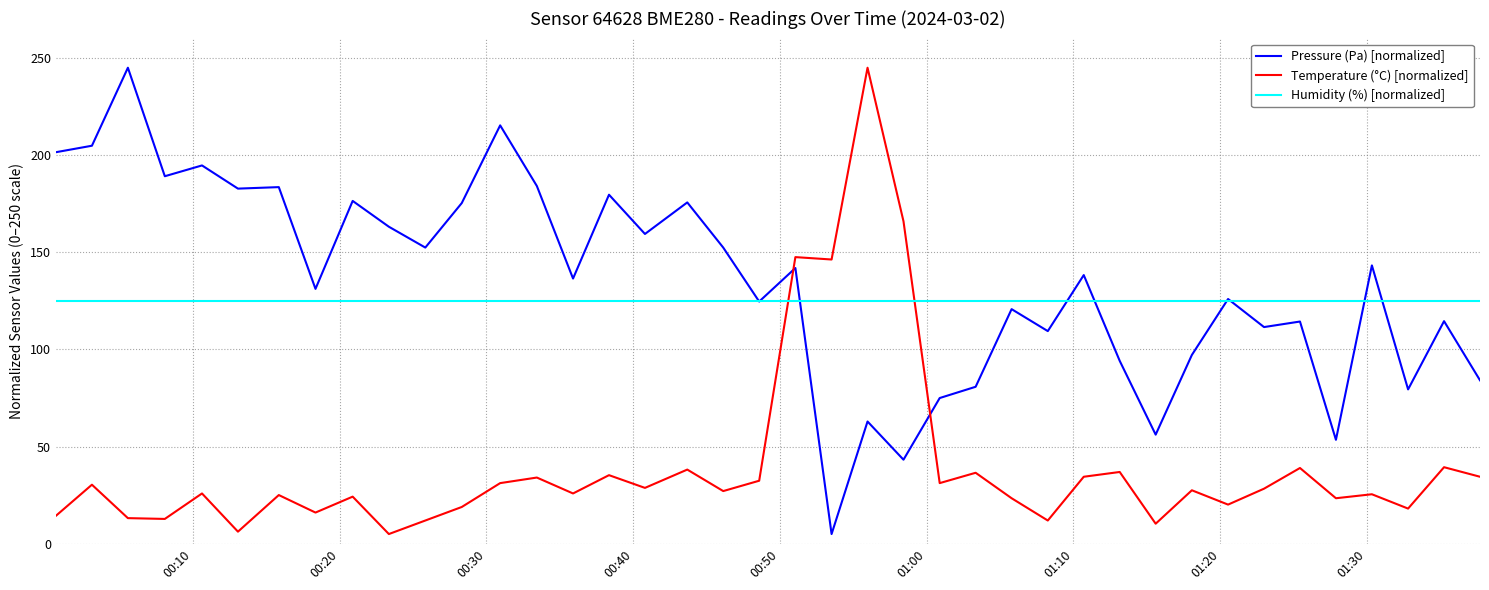

True or false: Temperature (°C) [normalized] and Pressure (Pa) [normalized] intersect in this chart.

True